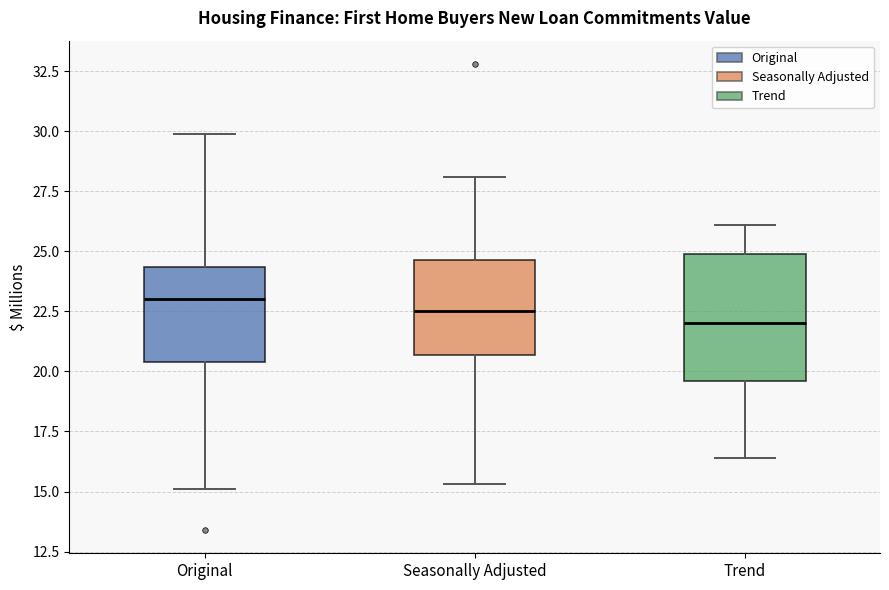

Comparing the boxes themselves (not the whiskers), which one is the tallest?

Trend